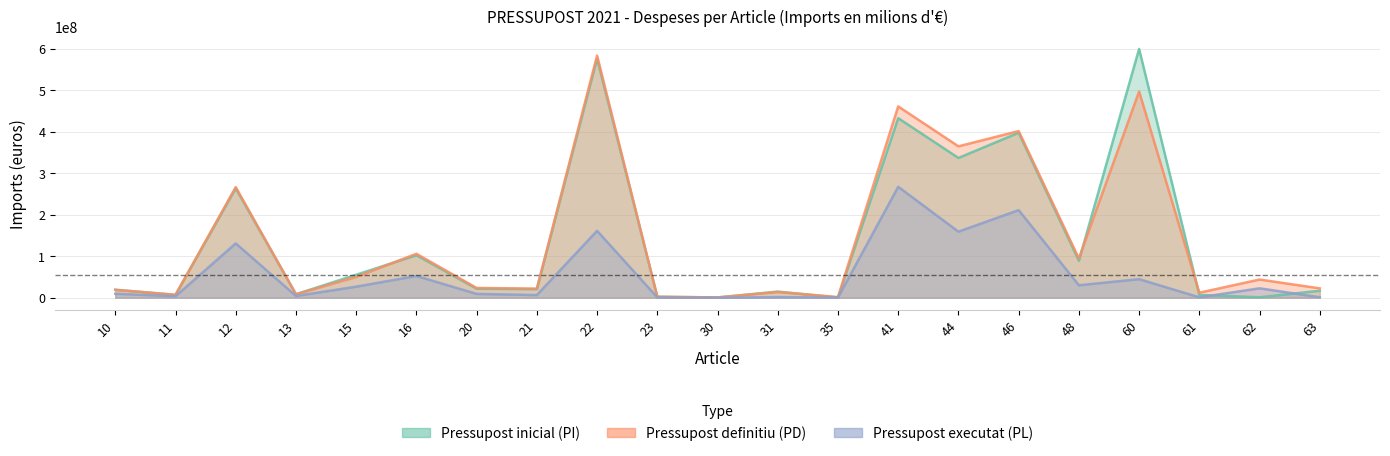

How many lines are shown in the chart?

3